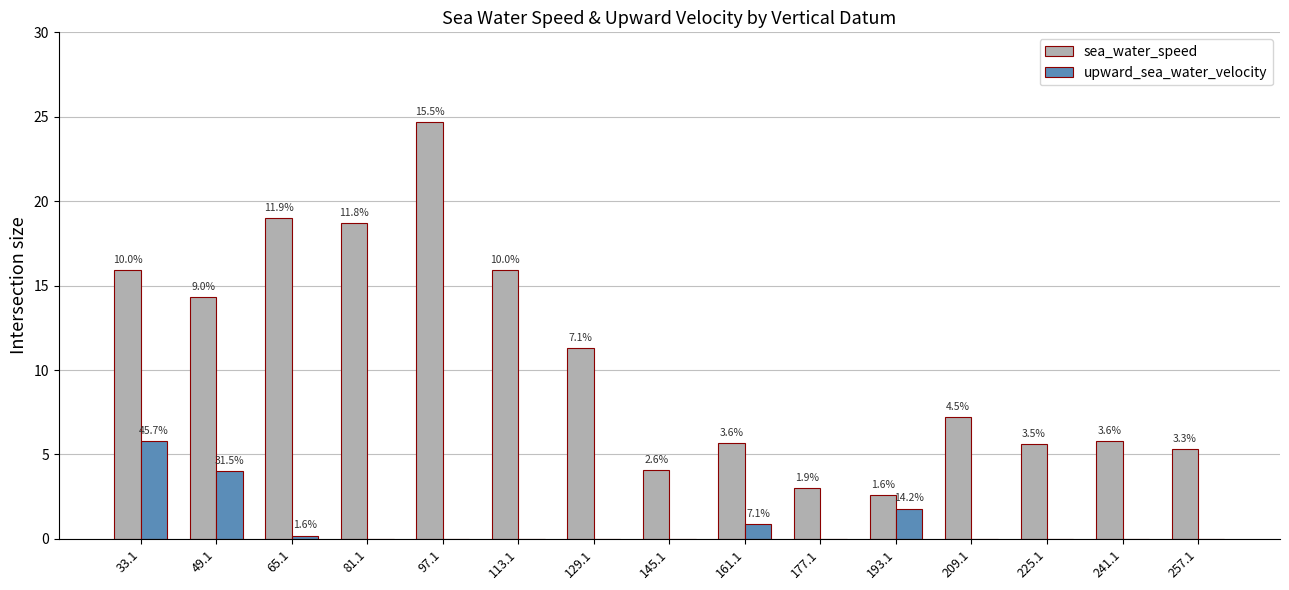

The upward_sea_water_velocity series shows 0.0 at 177.1. True or false?

True